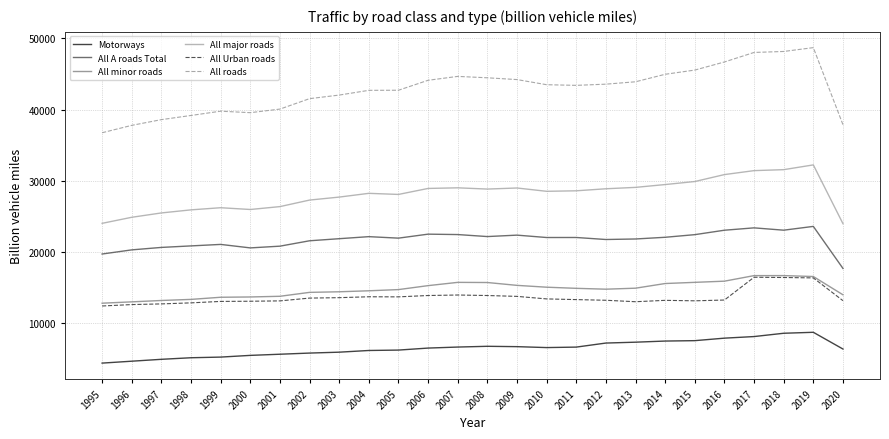

Is the value of All minor roads at 2000 greater than the value of All Urban roads at 2018?

No